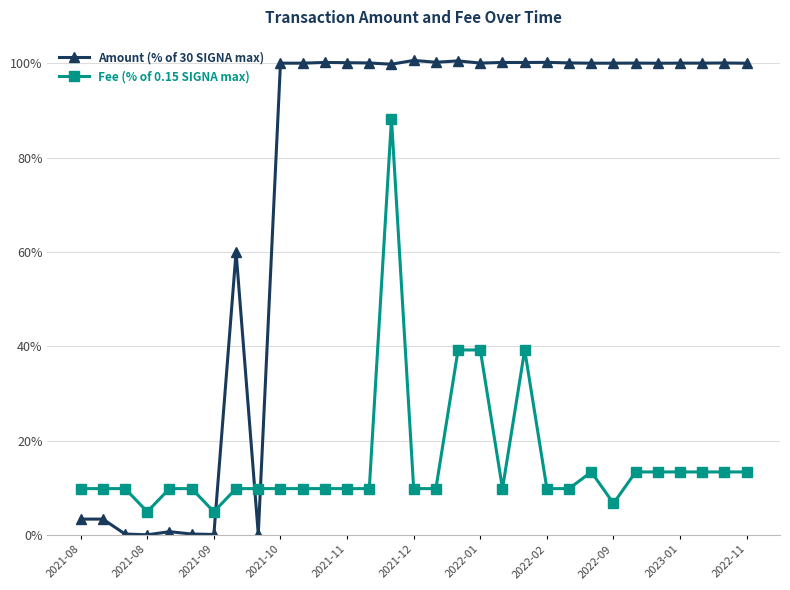

Count the number of data series in this chart.

2